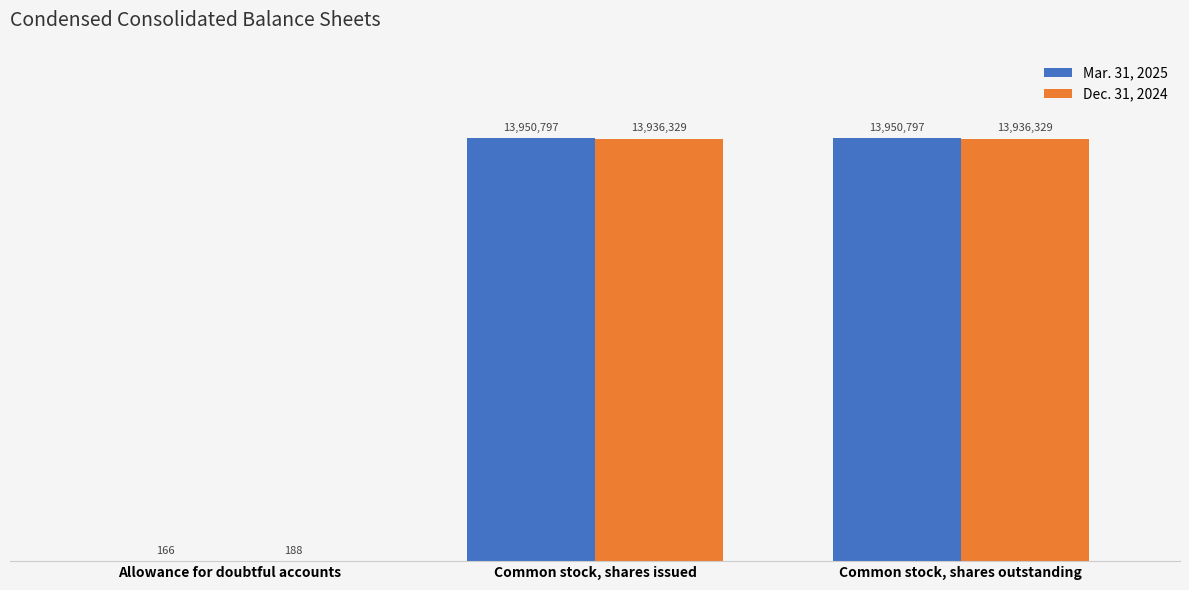

What are all the series names shown in the legend?

Mar. 31, 2025, Dec. 31, 2024